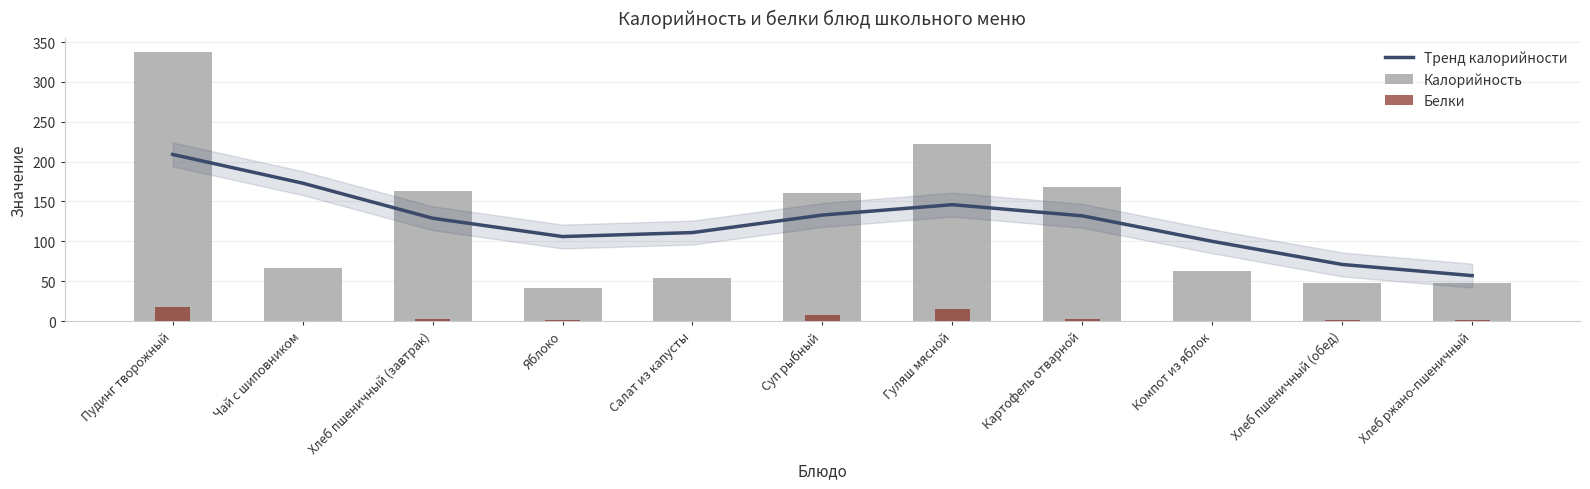

What is the sum of all Калорийность values?

1373.0